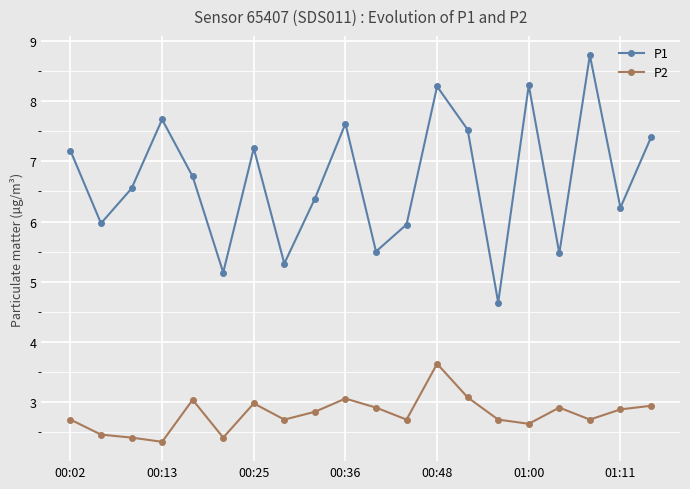

True or false: P1 has more than 0 points higher than both neighbors.

True